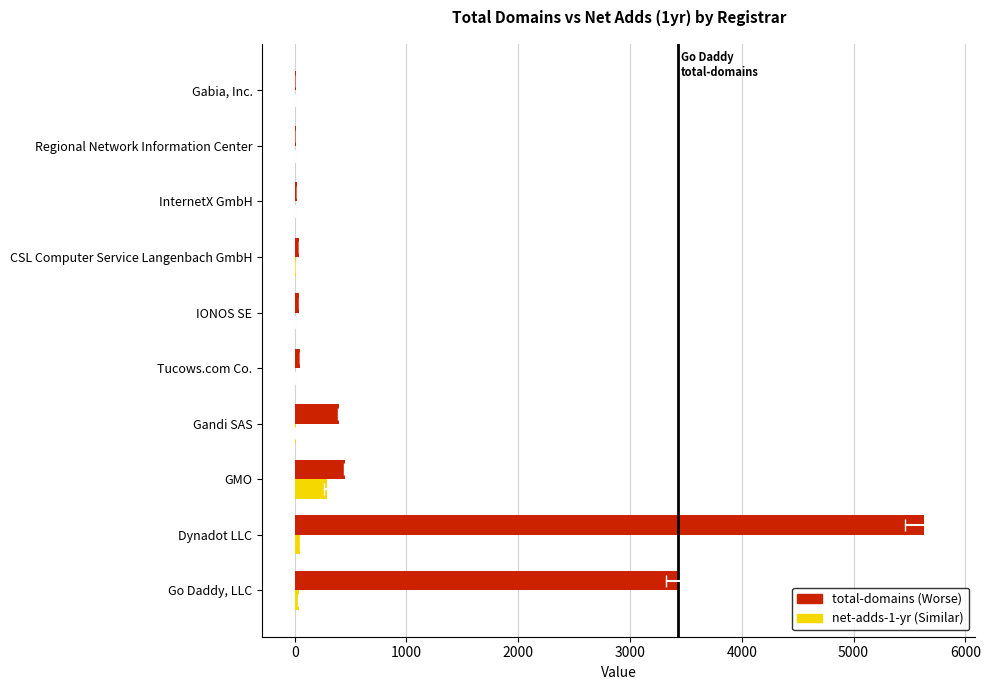

What is the value of the total-domains bar at the 1st from the left?

3428